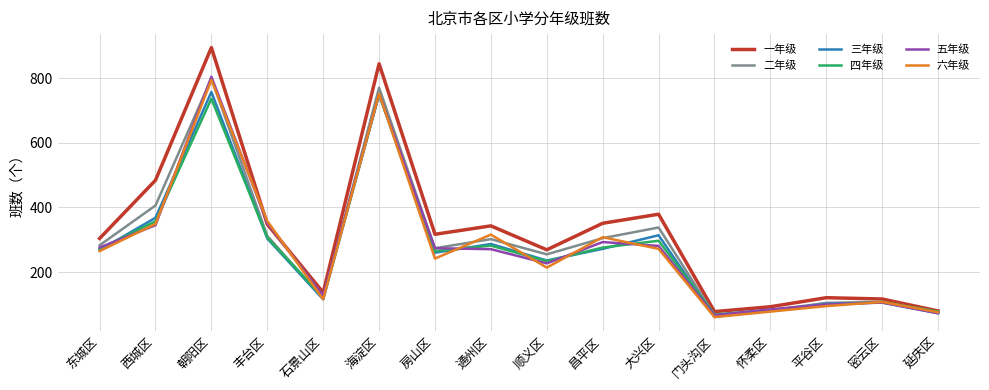

Is it true that 四年级 equals 78 at 延庆区?

True